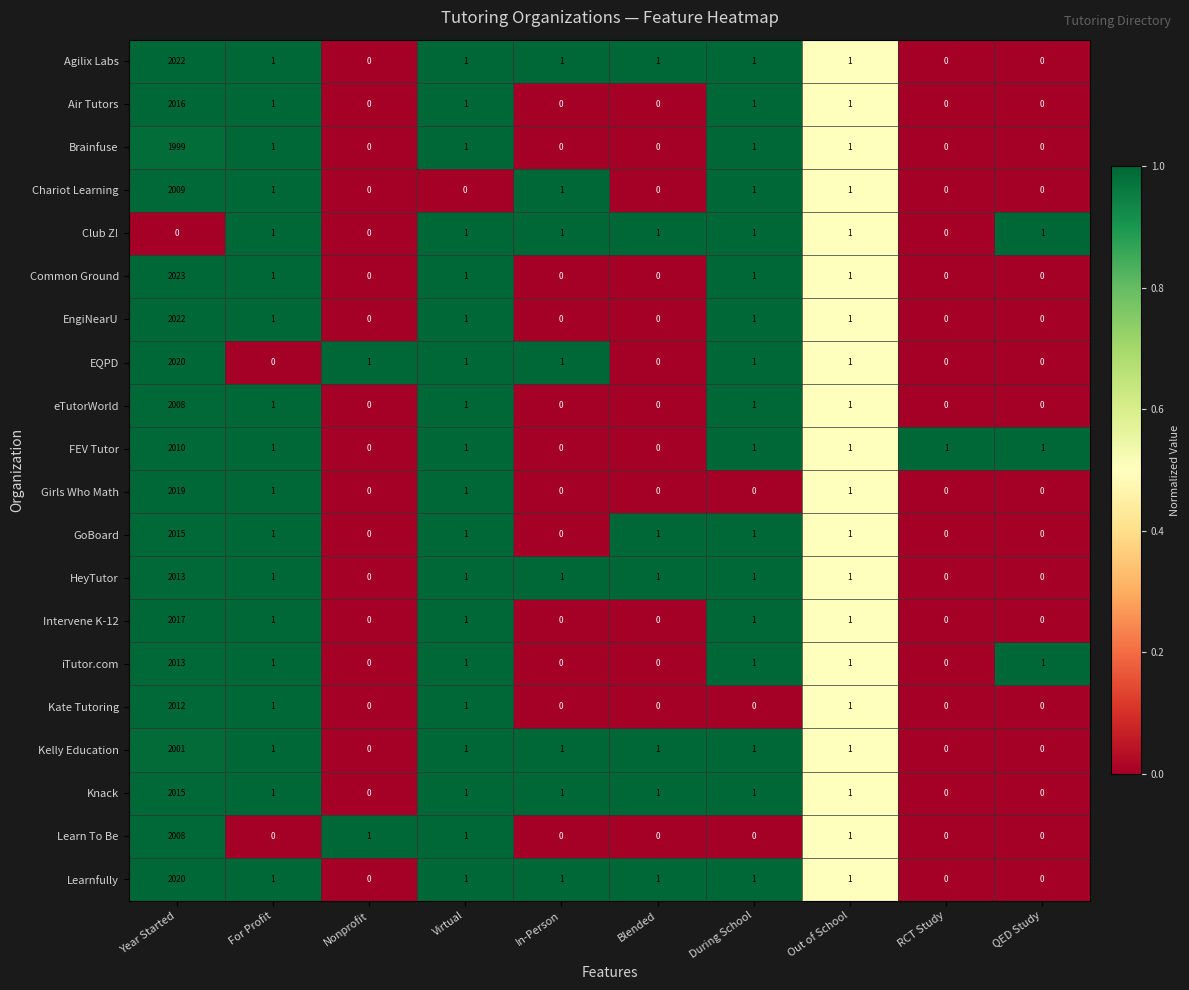

At how many categories does at least one series exceed 0?

10